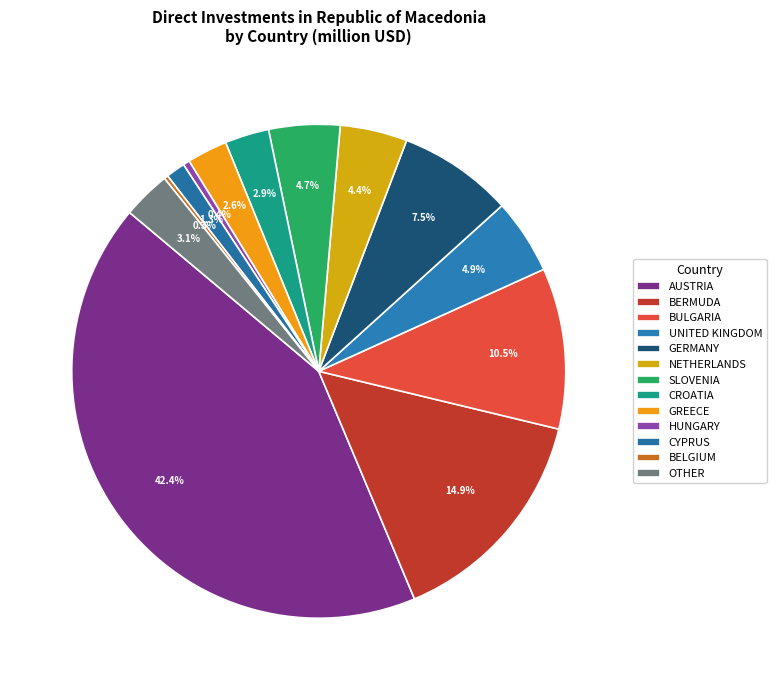

What is the change in value from AUSTRIA to BELGIUM?

-569.9